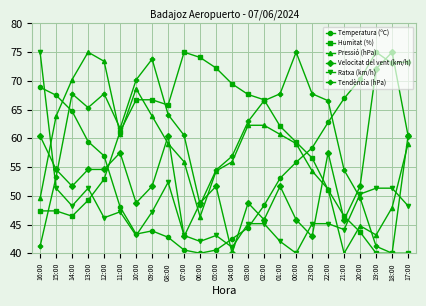

What is the spread (max minus min) of values at 20:00?

26.6